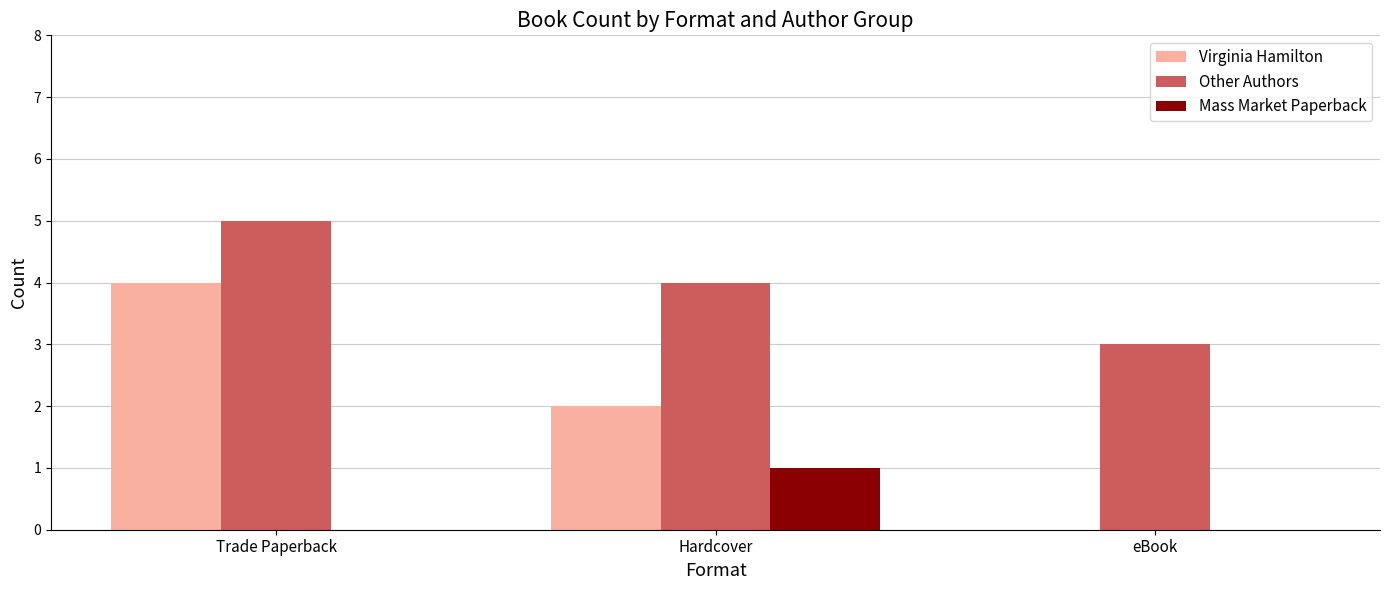

Is the value of Virginia Hamilton at eBook greater than the value of Other Authors at Trade Paperback?

No